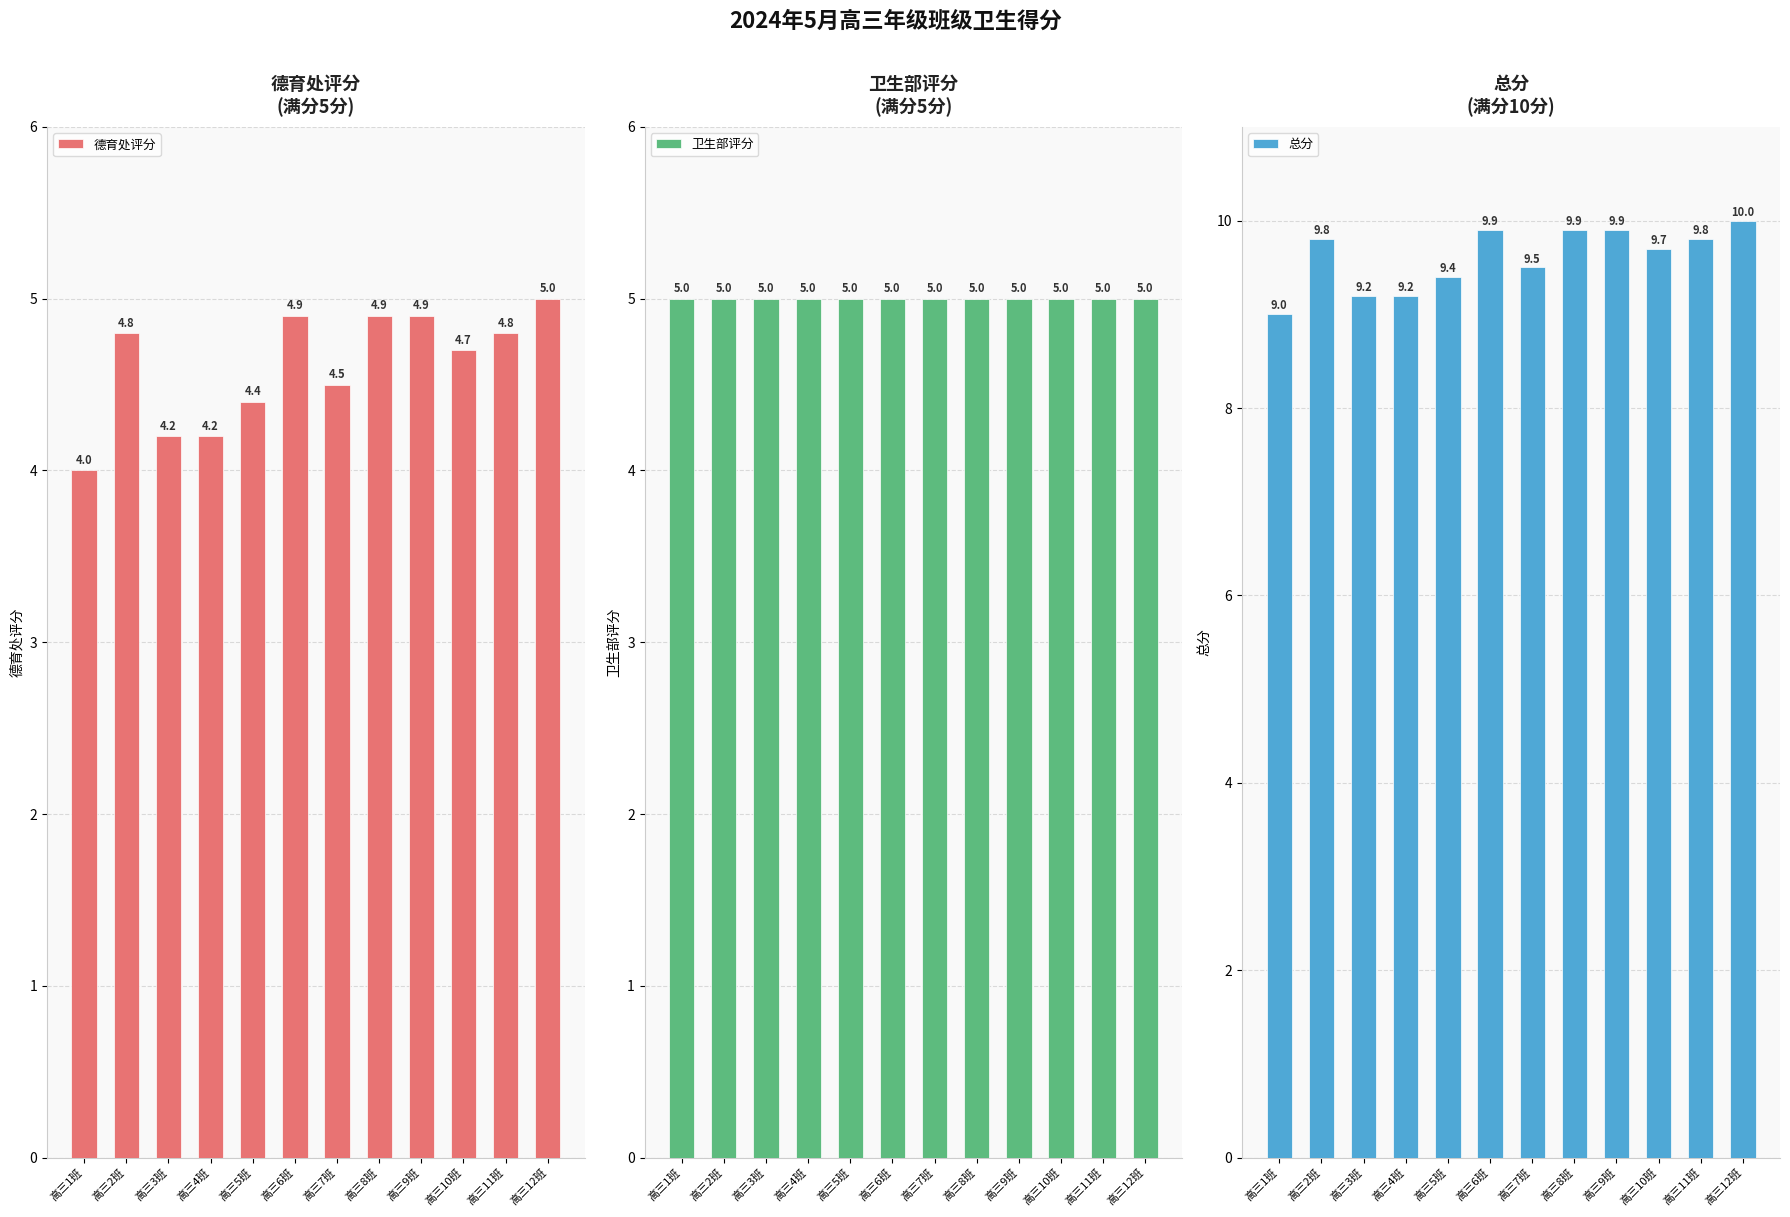

The 德育处评分 series shows 8.8 at 高三6班. True or false?

False